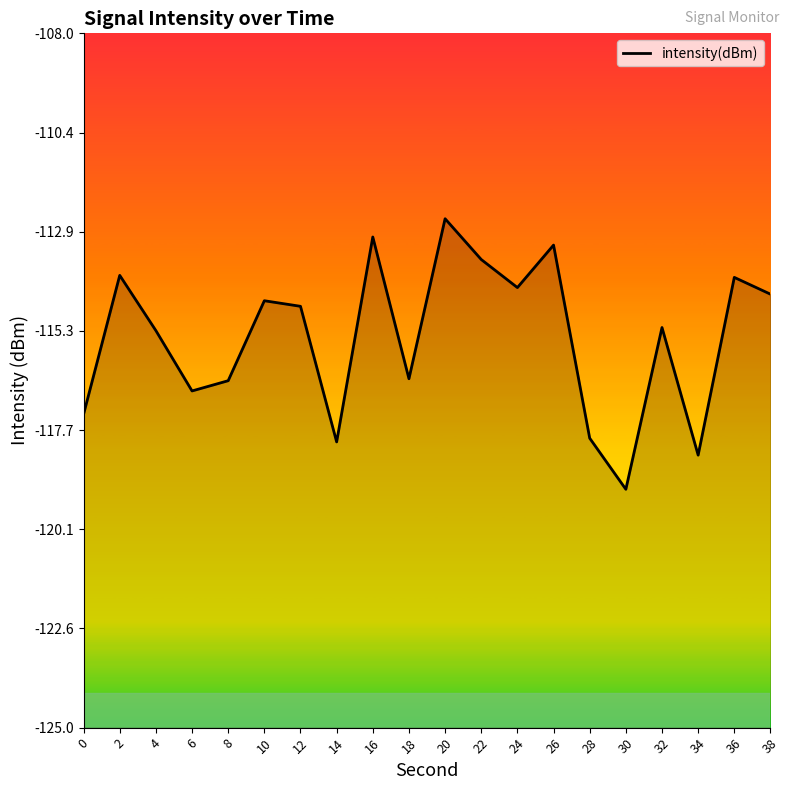

Reading left to right, transcribe all the data shown in this chart.

0=-117.3	2=-113.9	4=-115.3	6=-116.8	8=-116.5	10=-114.5	12=-114.7	14=-118.0	16=-113.0	18=-116.5	20=-112.5	22=-113.5	24=-114.2	26=-113.2	28=-117.9	30=-119.2	32=-115.2	34=-118.3	36=-114.0	38=-114.4